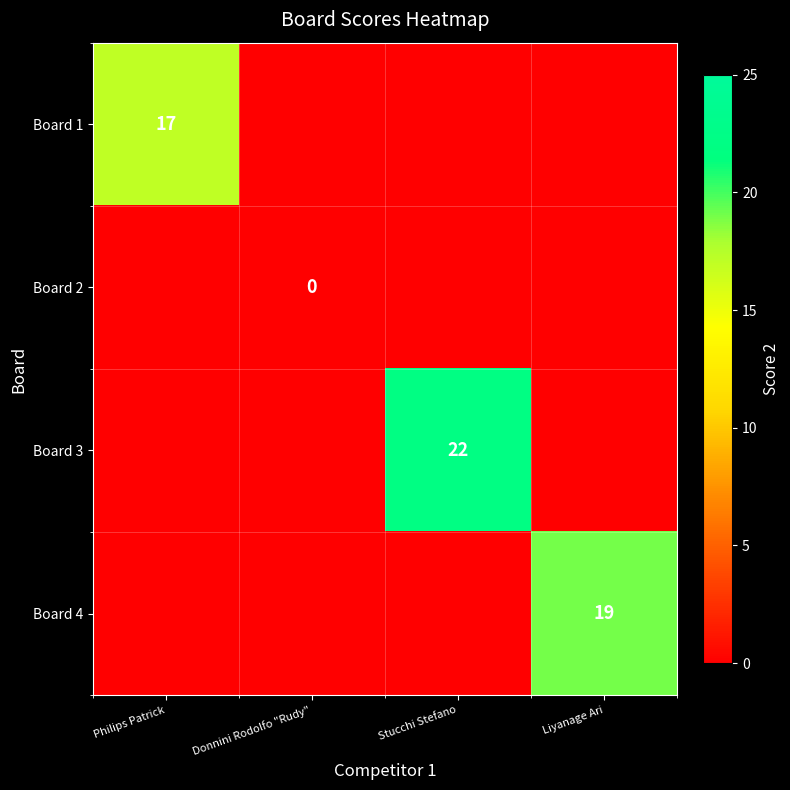

The Board 4 series shows 5 at Liyanage Ari. True or false?

False